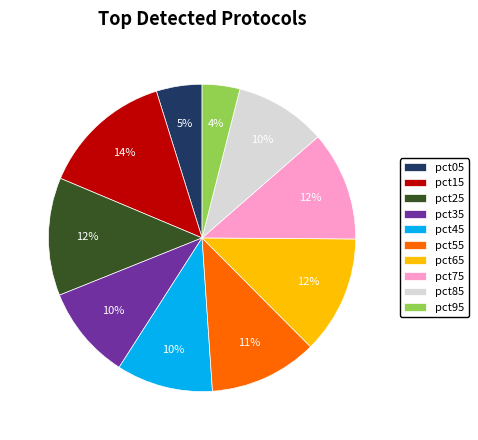

Does any single category account for the majority?

No